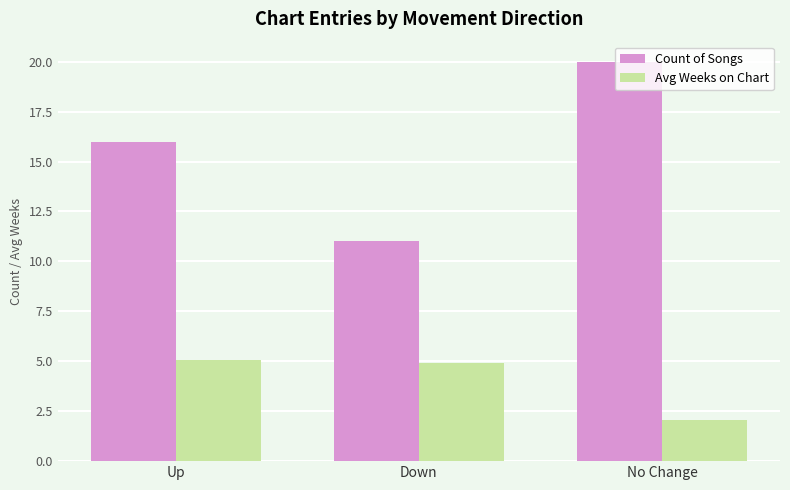

Which label corresponds to the largest value in the chart?

No Change